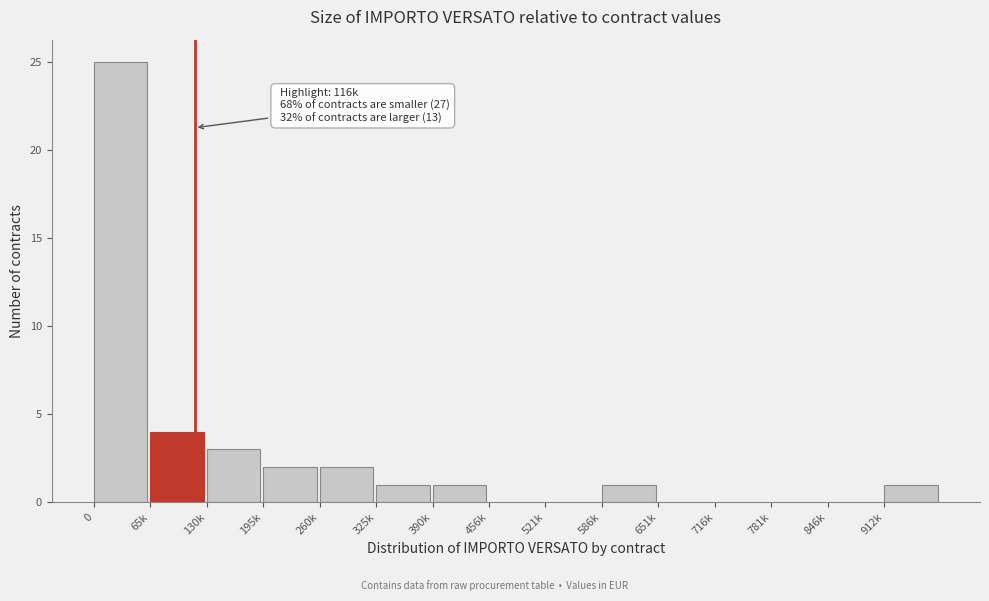

Reading left to right, transcribe all the data shown in this chart.

0=25	65k=4	130k=3	195k=2	260k=2	325k=1	390k=1	456k=0	521k=0	586k=1	651k=0	716k=0	781k=0	846k=0	912k=1